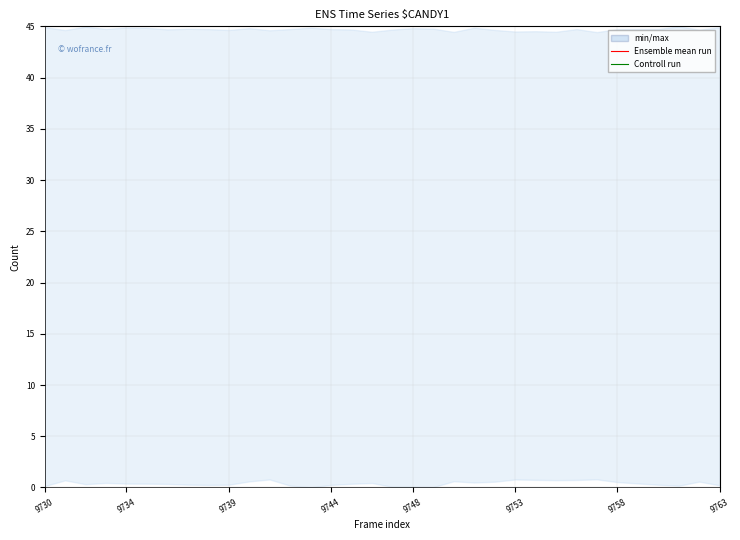

List the labels in order of Controll run value, smallest first.

12, 22, 14, 15, 9748, 19, 29, 25, 8, 10, 30, 9758, 9, 21, 33, 27, 28, 9739, 9730, 11, 13, 16, 26, 32, 9744, 18, 20, 9763, 24, 31, 9753, 23, 9734, 17